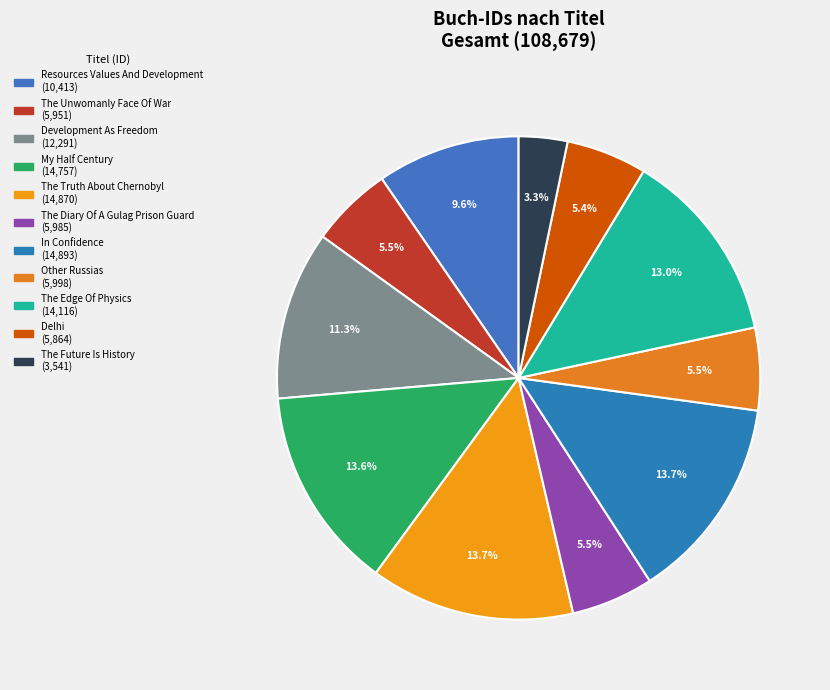

Which slice is the largest?

In Confidence